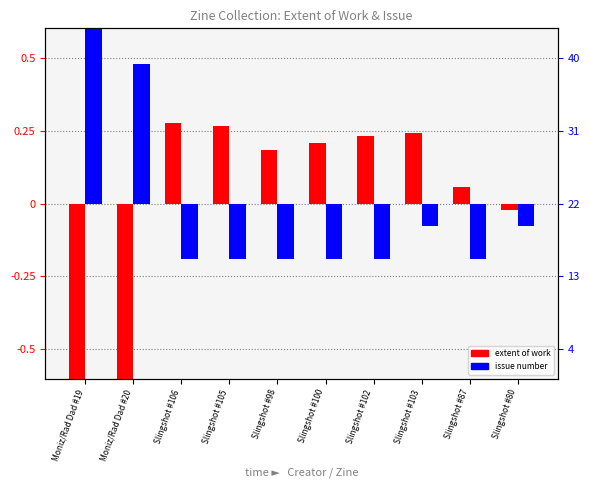

What is the sum of the extent of work (normalized) values at Slingshot #106 and Slingshot #102?

0.5